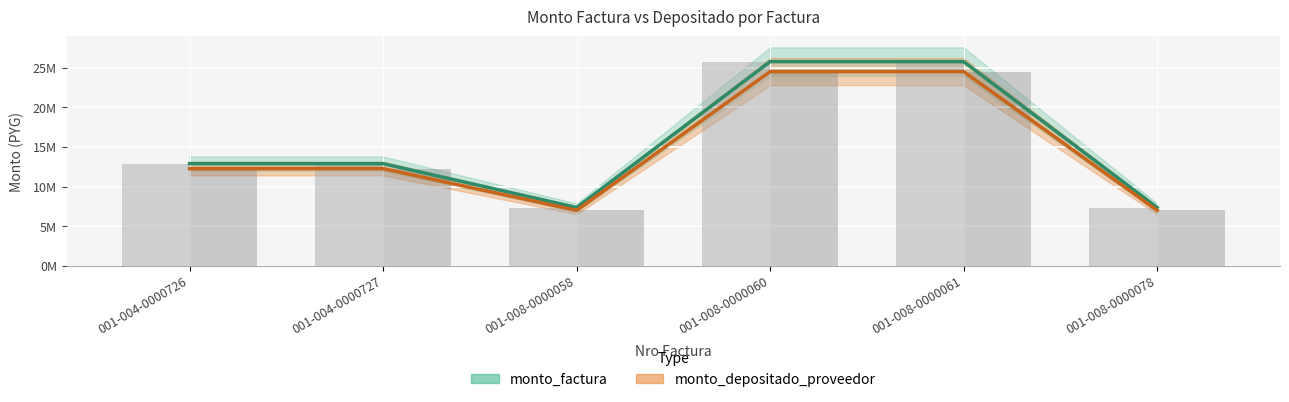

Does the chart contain any negative values?

No